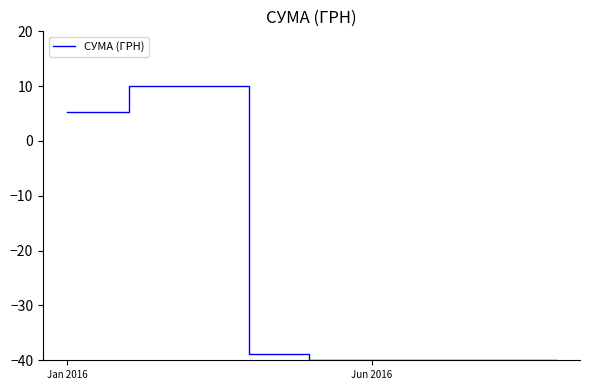

How many lines are shown in the chart?

1